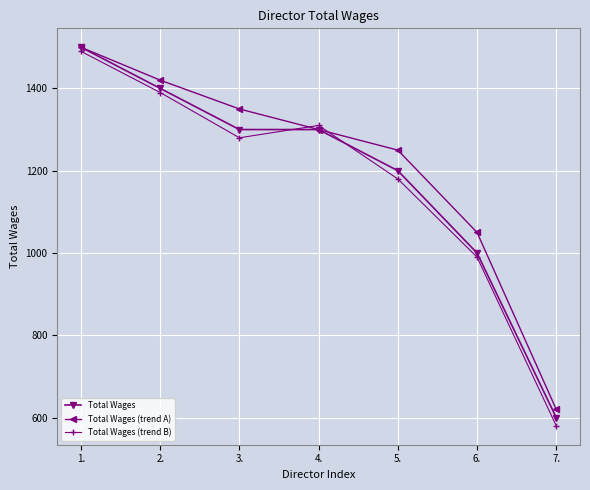

At which label does Total Wages reach its peak?

1.